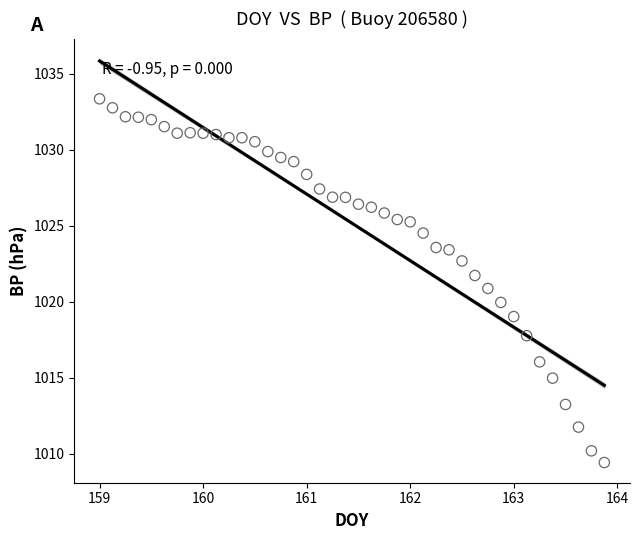

What is the range of Y values (max minus min)?

23.9